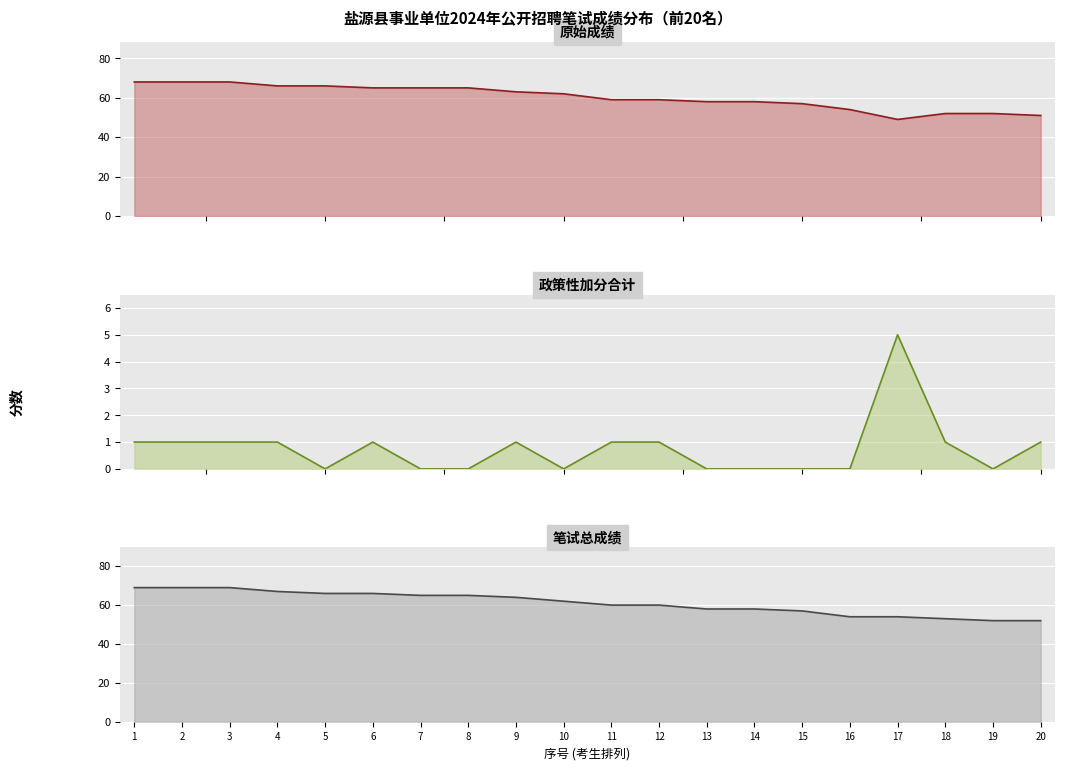

Reading left to right, list all the values displayed in this chart.

原始成绩: 68	68	68	66	66	65	65	65	63	62	59	59	58	58	57	54	49	52	52	51
政策性加分合计: 1	1	1	1	0	1	0	0	1	0	1	1	0	0	0	0	5	1	0	1
笔试总成绩: 69	69	69	67	66	66	65	65	64	62	60	60	58	58	57	54	54	53	52	52